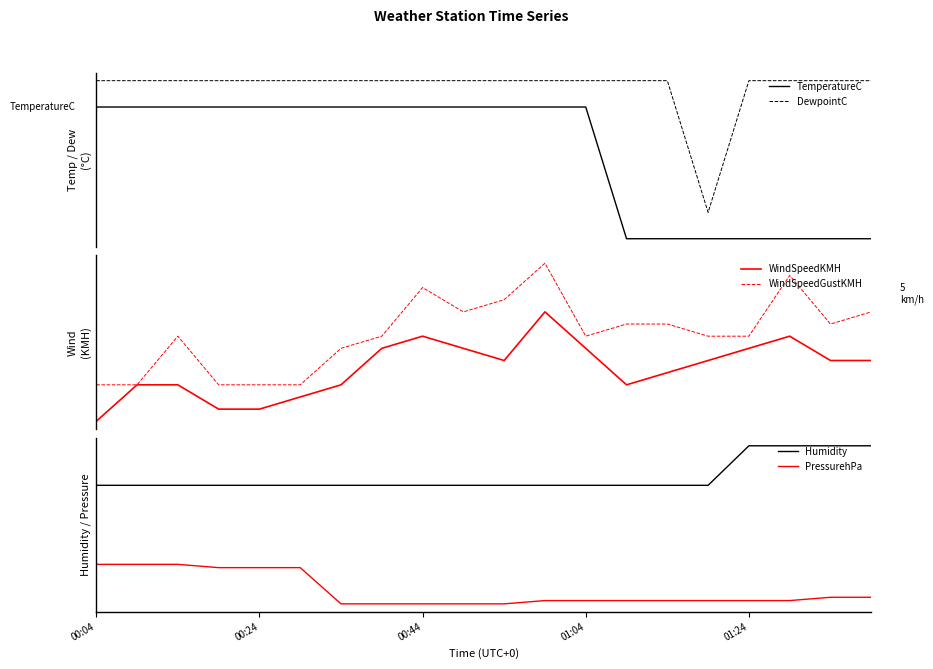

True or false: TemperatureC and PressurehPa cross at least once.

False